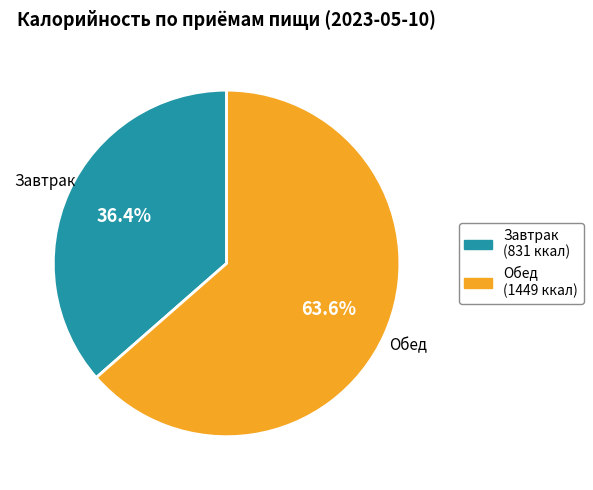

Do Обед and Завтрак together represent more than half of the pie?

Yes